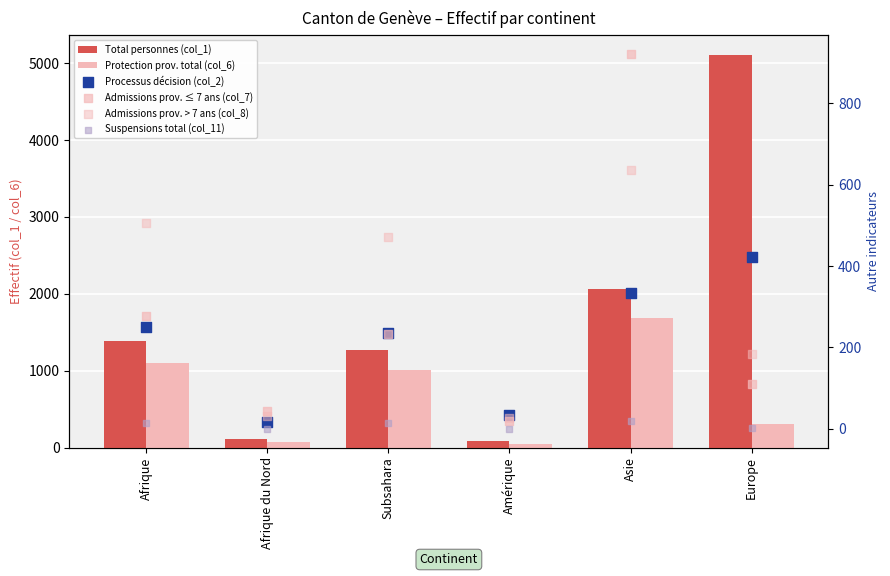

Is the value of Suspensions total (col_11) at Afrique greater than the value of Processus décision (col_2) at Amérique?

No